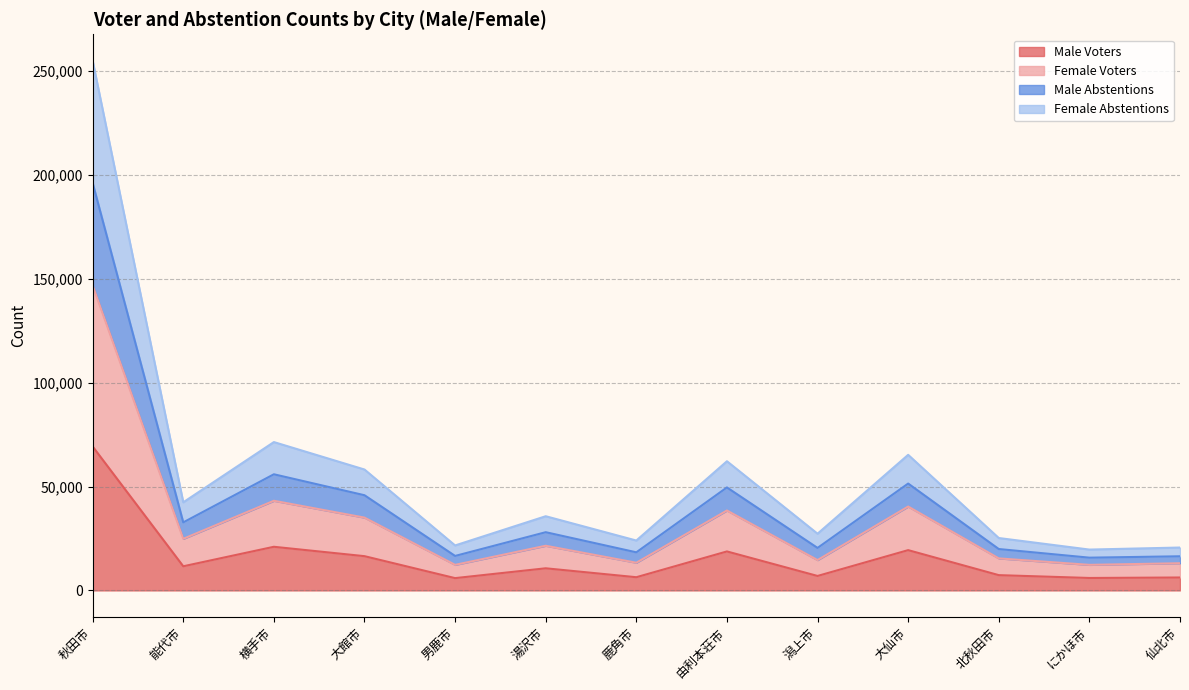

At how many categories does at least one series exceed 249901?

1